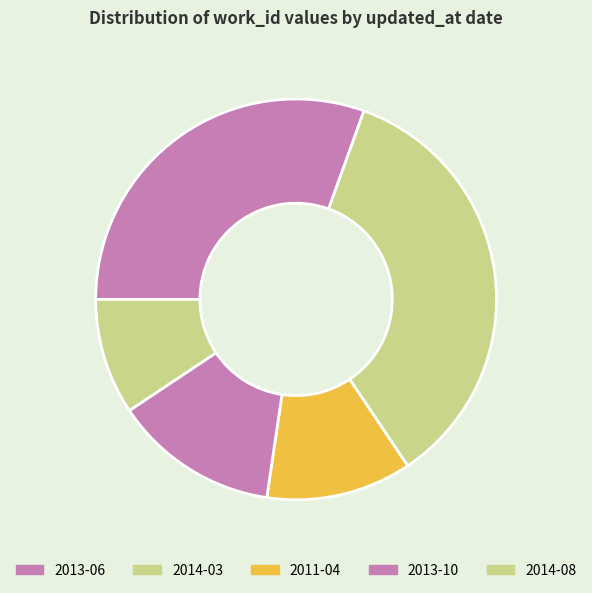

Count the number of slices in the pie.

5